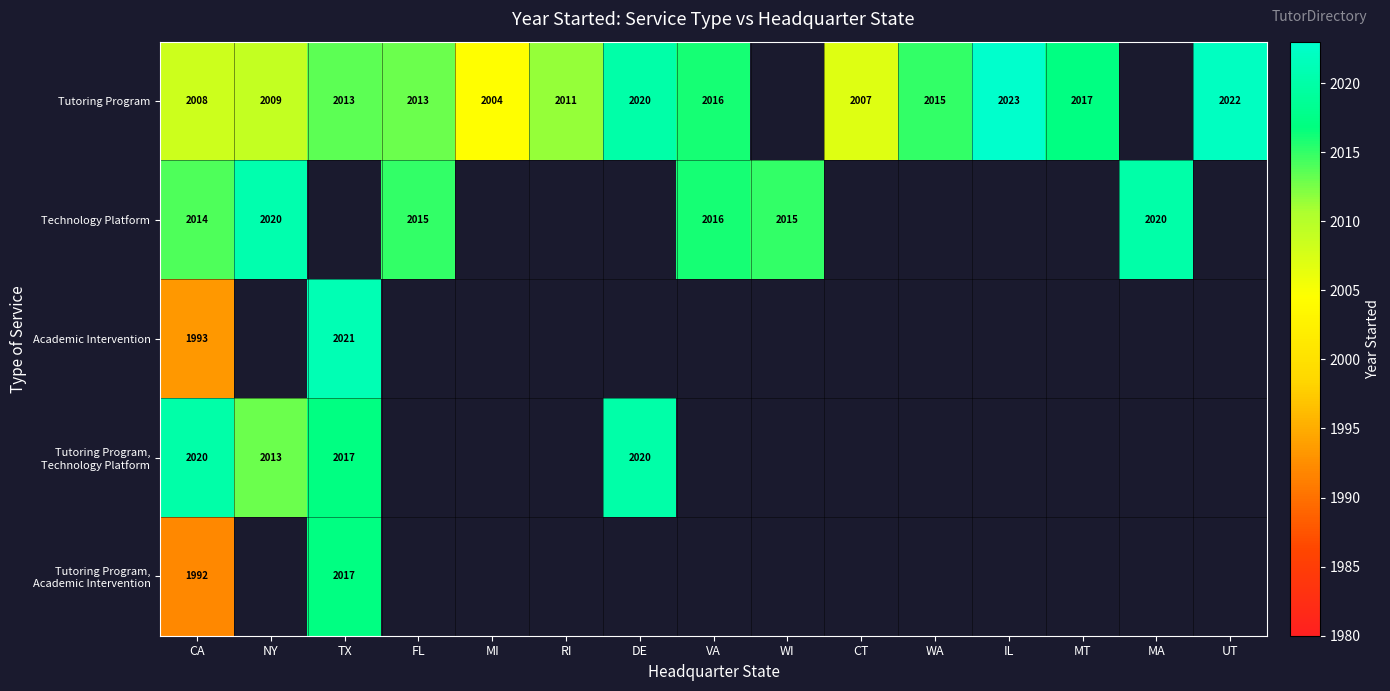

What is the highest value of the Tutoring Program, Technology Platform series?

2020.0